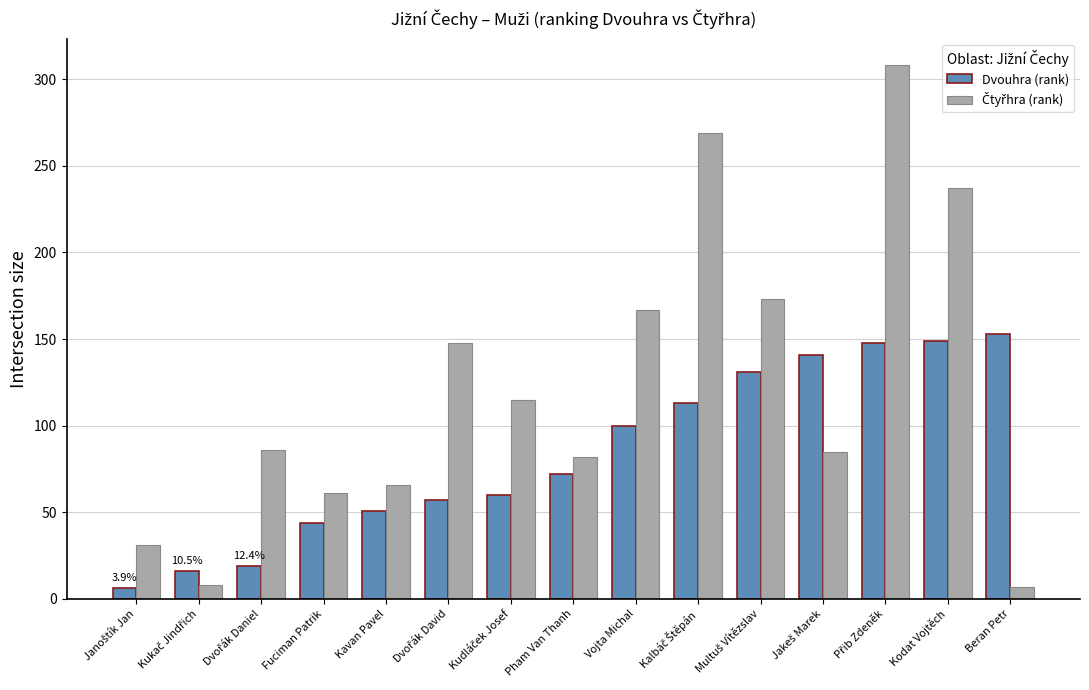

What is the average value of the Dvouhra (rank) series?

84